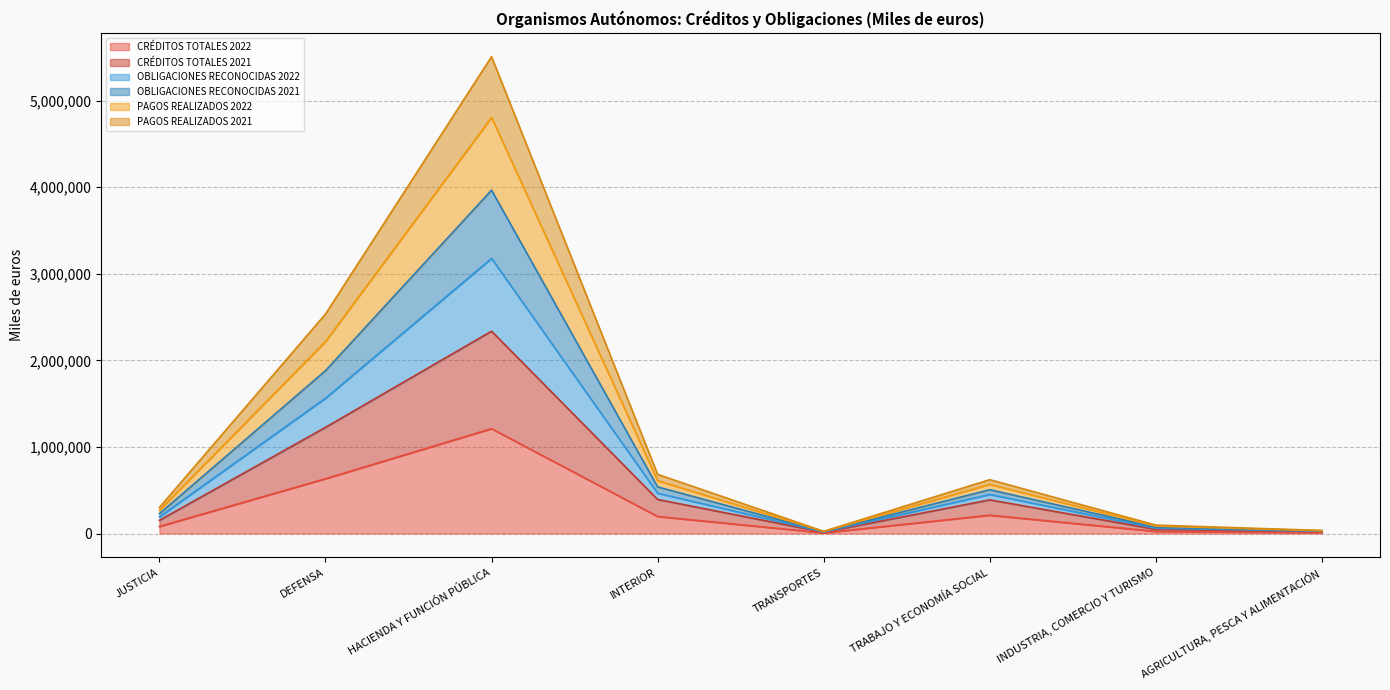

What is the lowest value of the OBLIGACIONES RECONOCIDAS 2021 series?

23198